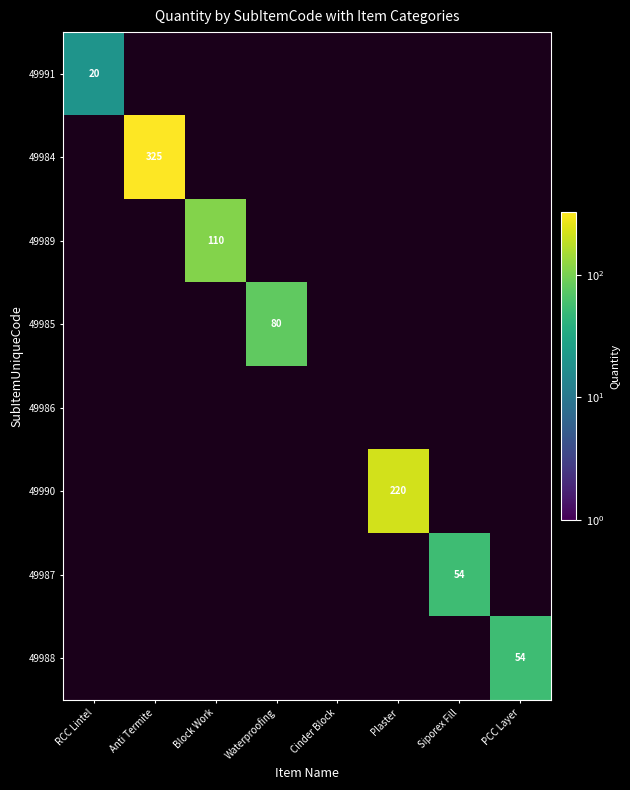

Is the value of 49990 at Waterproofing greater than the value of 49984 at PCC Layer?

No